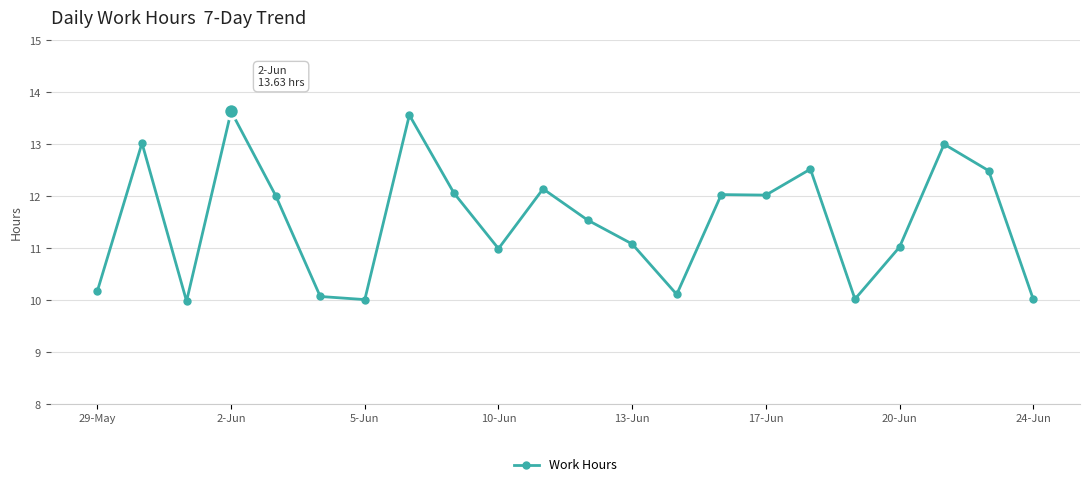

What is the minimum value shown in the chart?

10.0